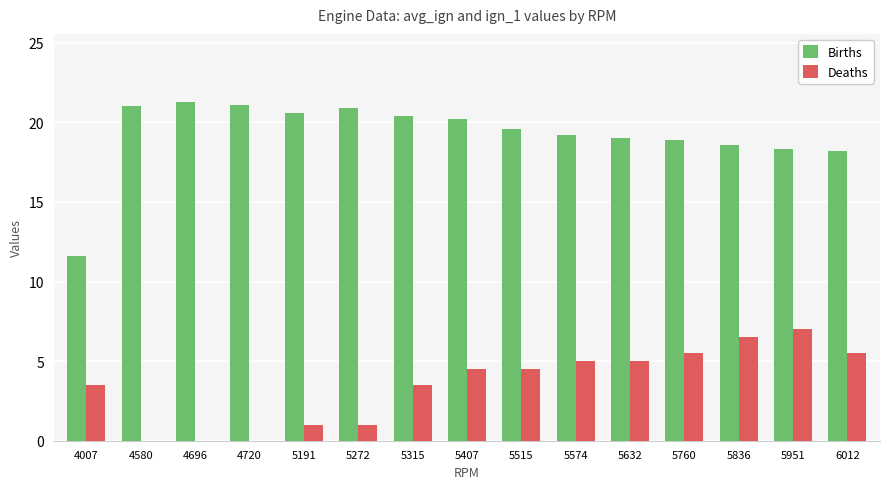

The value of Deaths at 5315 is 1.5. True or false?

False